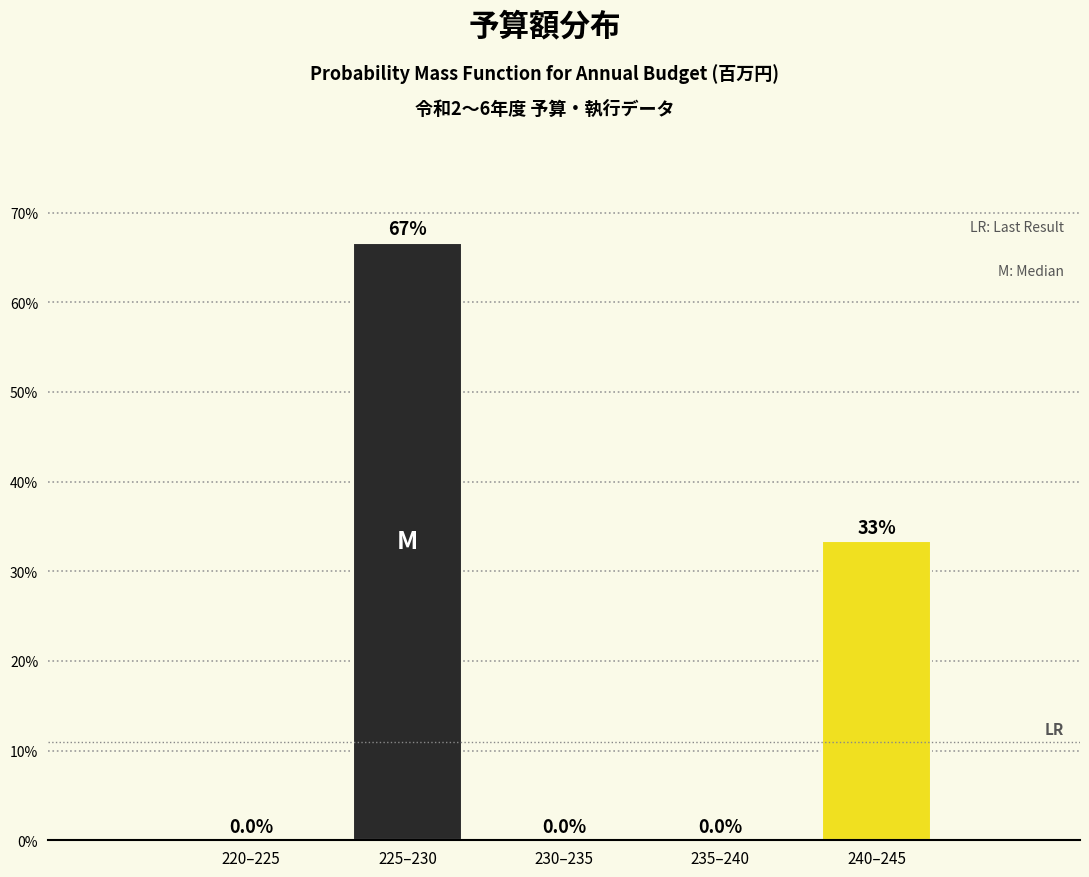

Reading left to right, what are all the values shown in this chart?

220–225=0.0	225–230=66.7	230–235=0.0	235–240=0.0	240–245=33.3